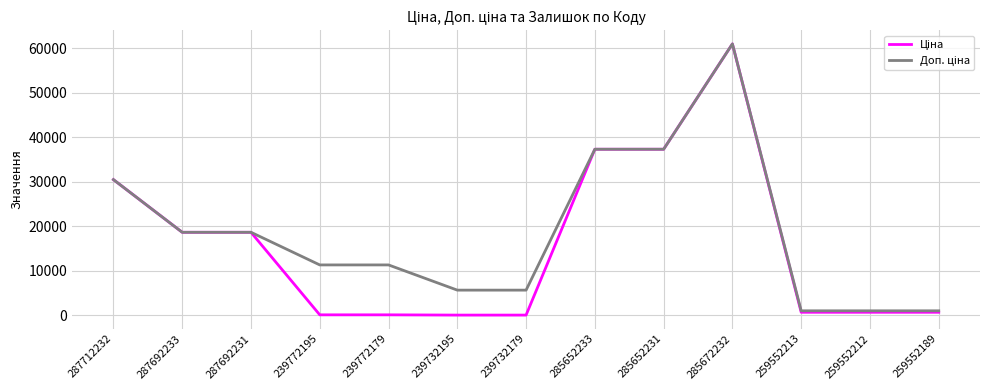

What is the total value across all series at 239732195?

5723.7